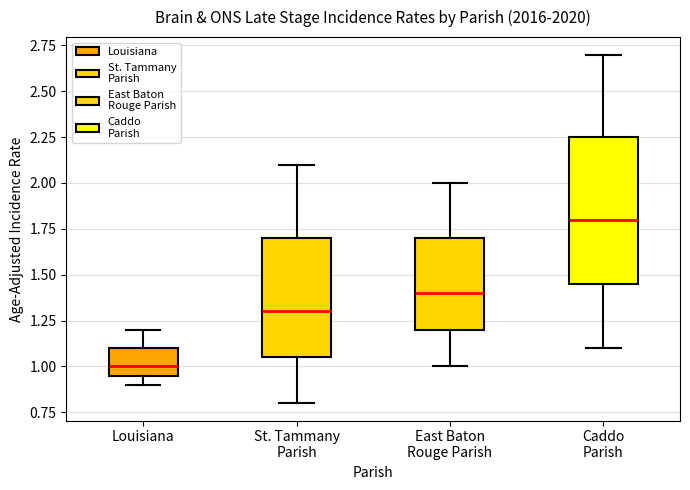

Which box is the tallest, from its lower edge to its upper edge?

Caddo Parish